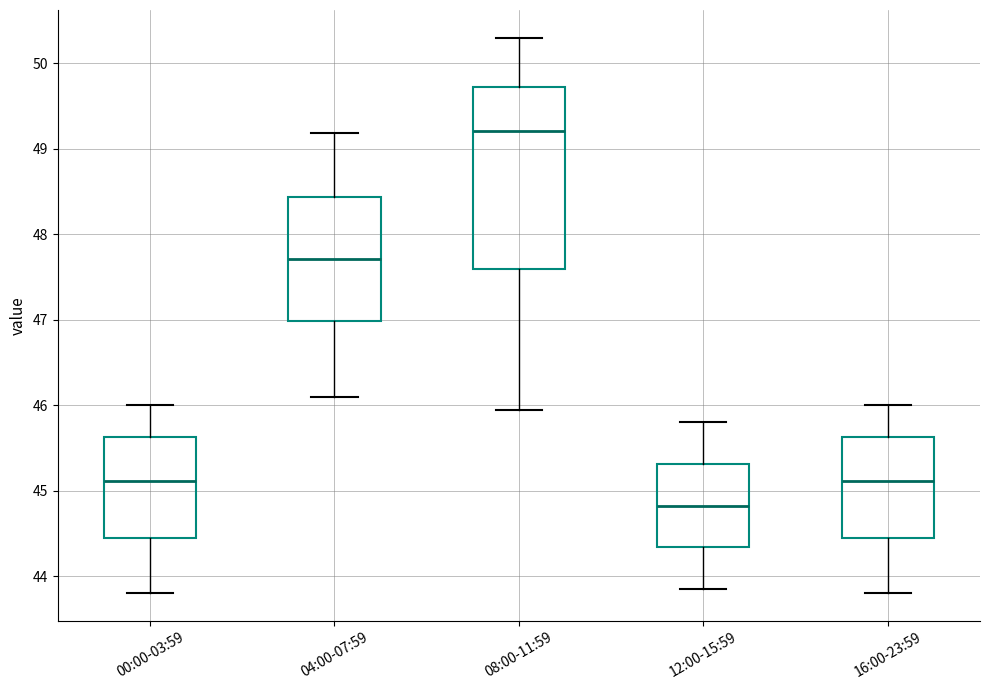

Where does the lower whisker of the box for 12:00-15:59 end on the y-axis? The values are not printed on the chart, so give them approximately, as read against the axis.

43.9